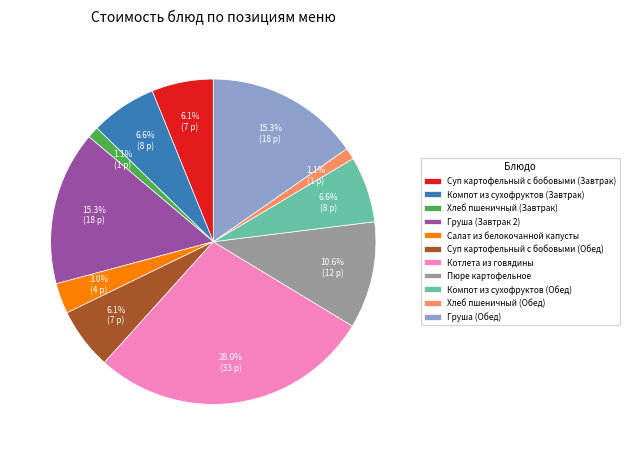

How many slices are in this pie chart?

11